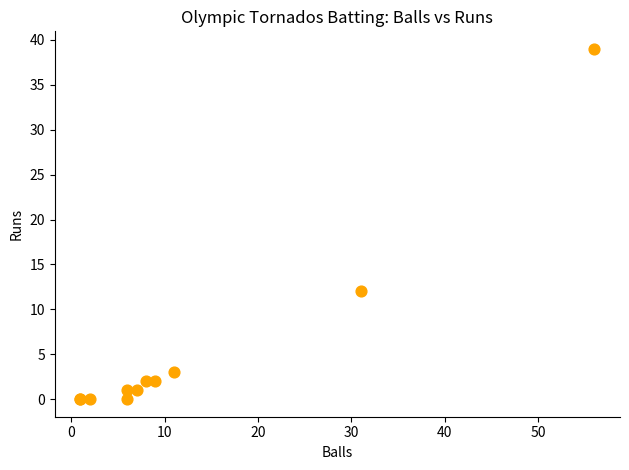

What Y value in the scatter plot is closest to 19?

12